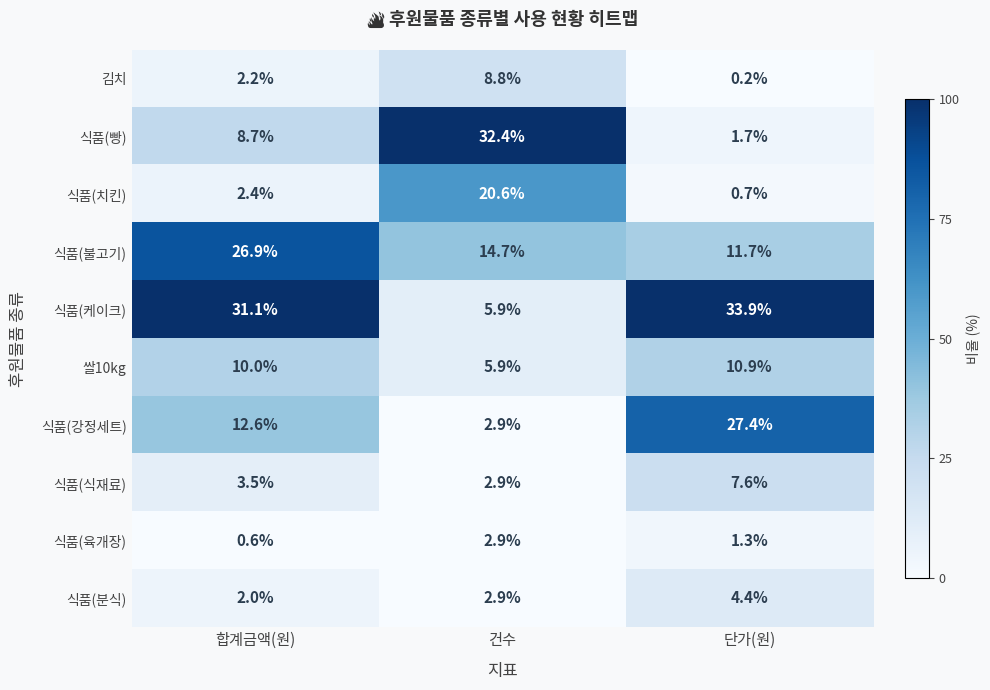

What is the spread (max minus min) of values at 단가(원)?

33.7